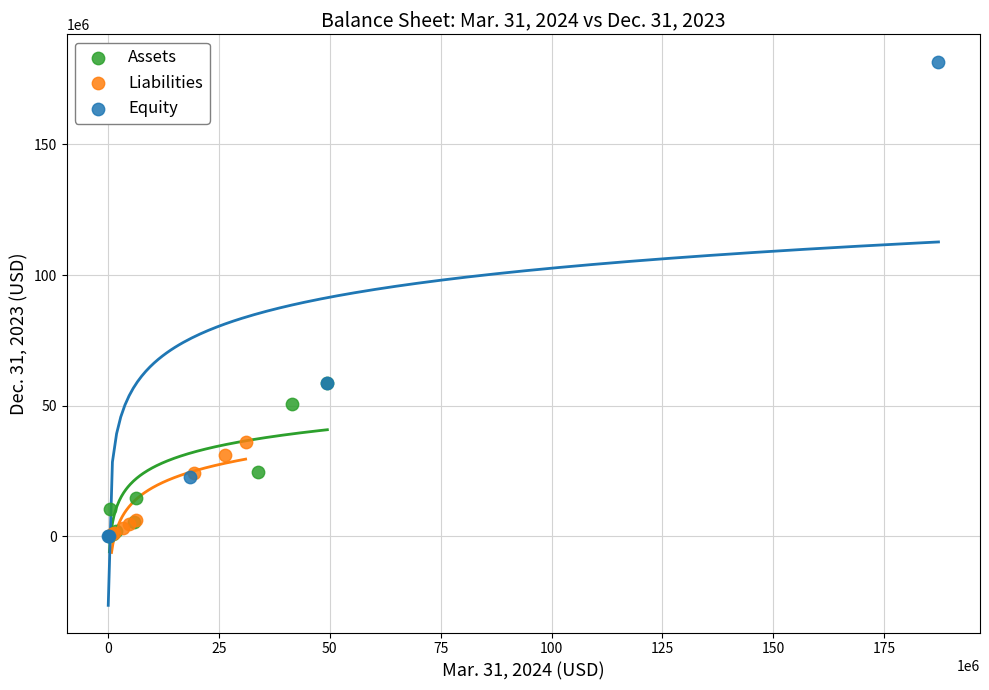

Which series has the largest Y range (max minus min)?

Equity